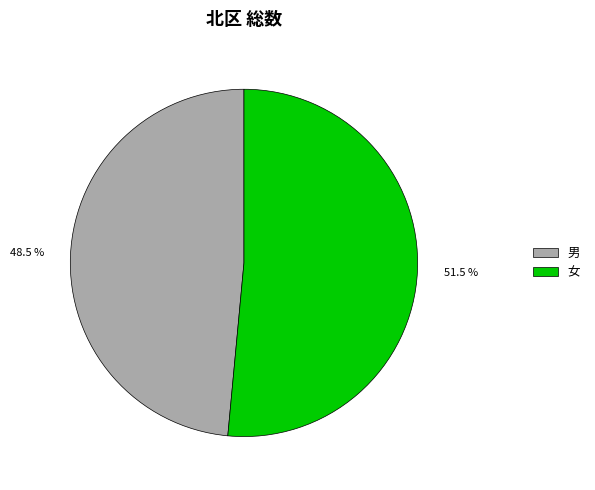

How many segments does this pie chart have?

2